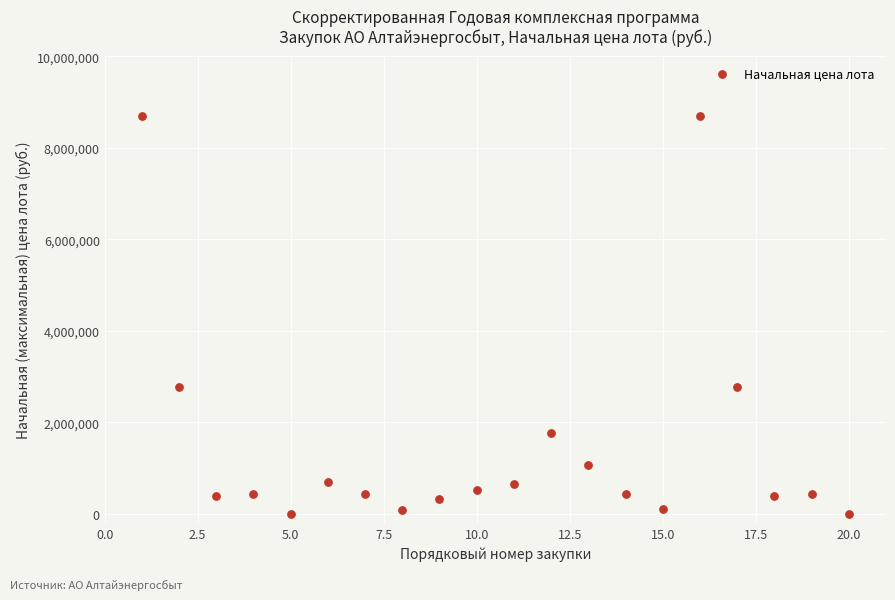

What is the range of X values (max minus min)?

19.0